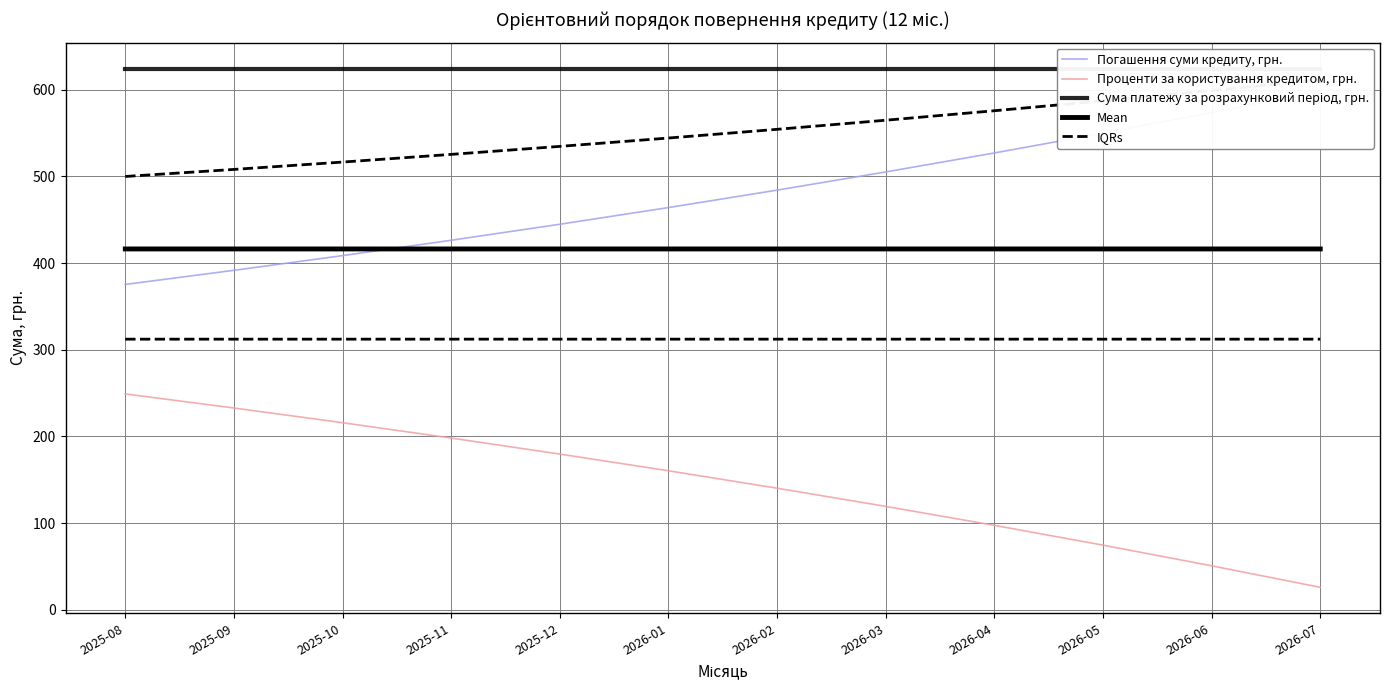

What is the highest value of the Проценти за користування кредитом, грн. series?

249.1